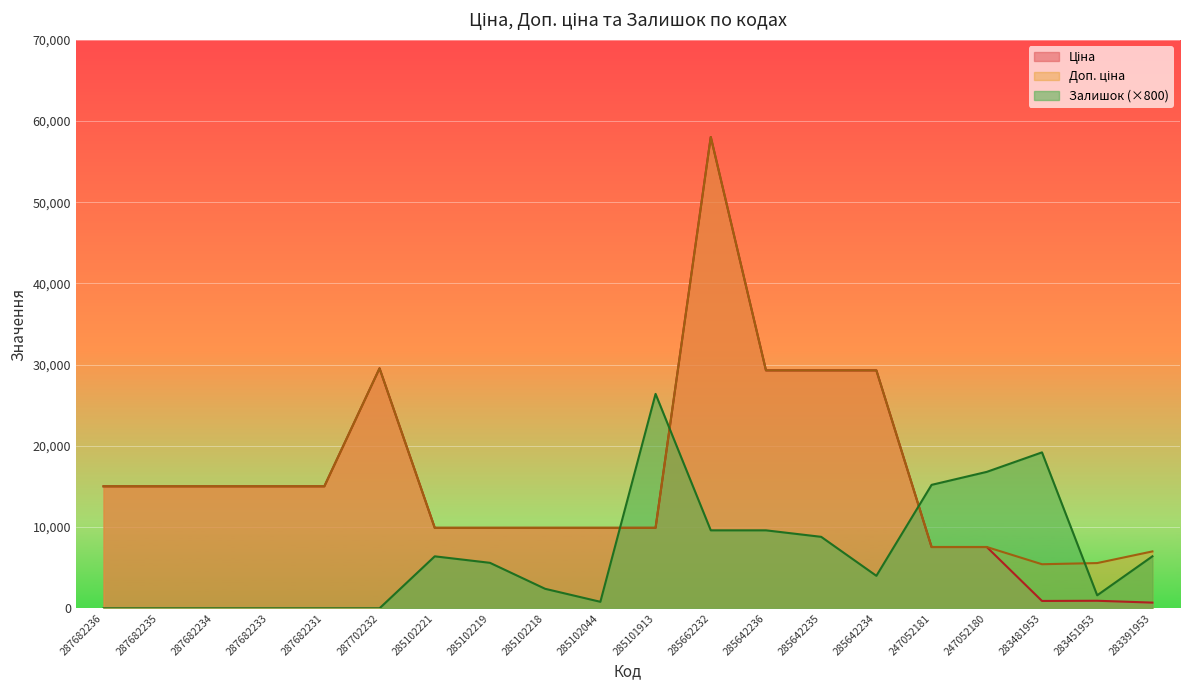

The Залишок series shows 9540.1 at 283391953. True or false?

False